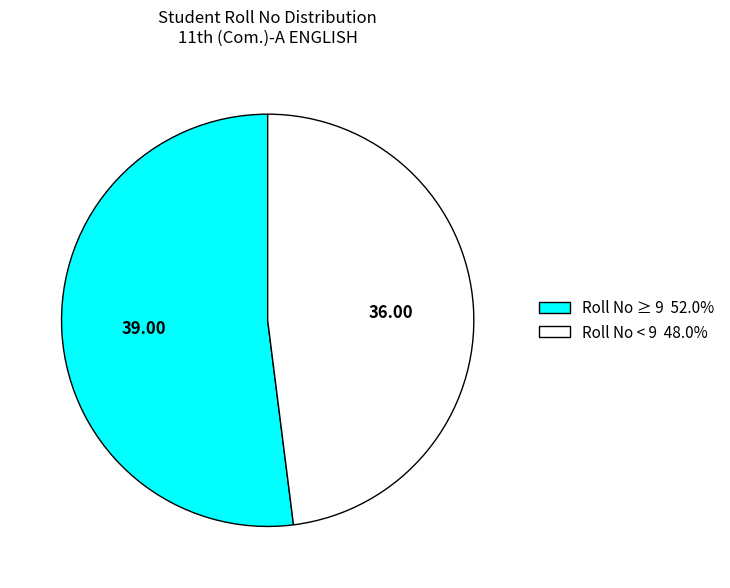

How many slices are in this pie chart?

2